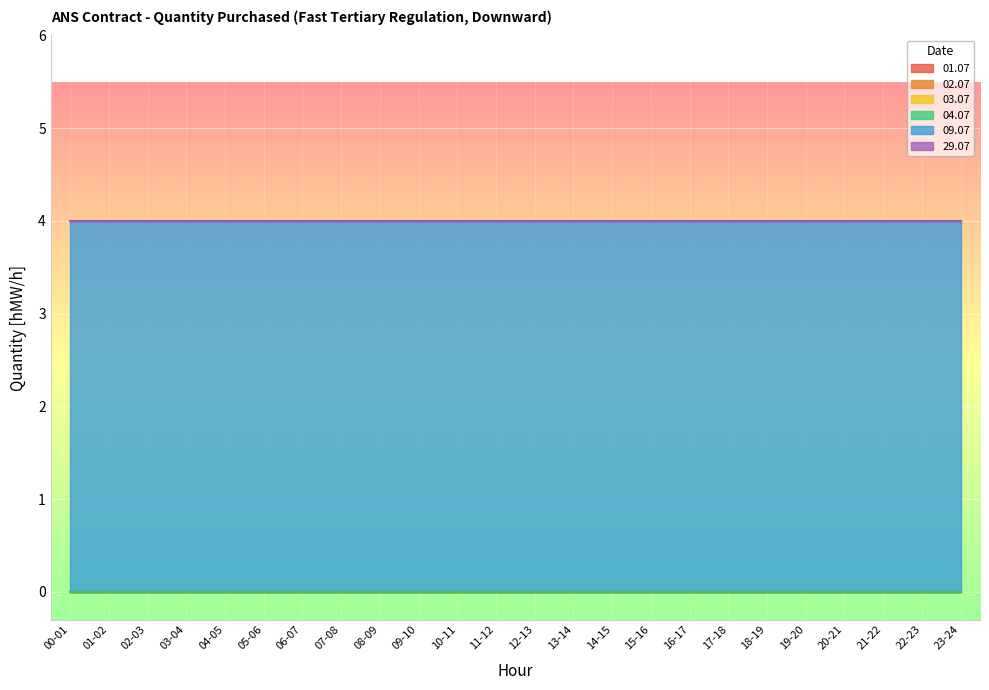

Which category has the lowest value in the 01.07 series?

00-01